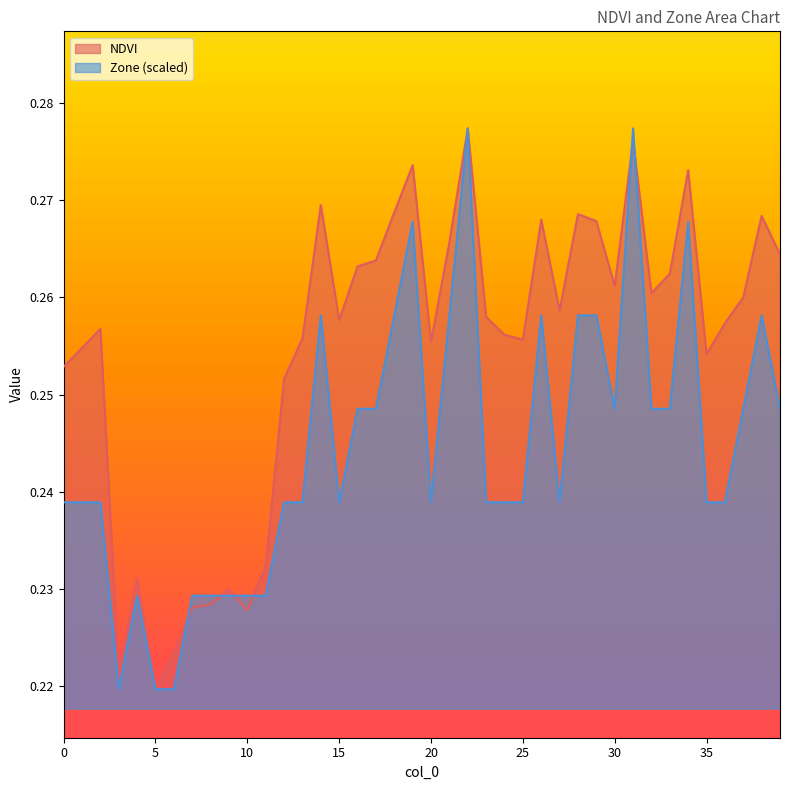

Reading left to right, transcribe all the data shown in this chart.

NDVI: 0.3	0.3	0.3	0.2	0.2	0.2	0.2	0.2	0.2	0.2	0.2	0.2	0.3	0.3	0.3	0.3	0.3	0.3	0.3	0.3	0.3	0.3	0.3	0.3	0.3	0.3	0.3	0.3	0.3	0.3	0.3	0.3	0.3	0.3	0.3	0.3	0.3	0.3	0.3	0.3
Zone: 0.2	0.2	0.2	0.2	0.2	0.2	0.2	0.2	0.2	0.2	0.2	0.2	0.2	0.2	0.3	0.2	0.2	0.2	0.3	0.3	0.2	0.3	0.3	0.2	0.2	0.2	0.3	0.2	0.3	0.3	0.2	0.3	0.2	0.2	0.3	0.2	0.2	0.2	0.3	0.2